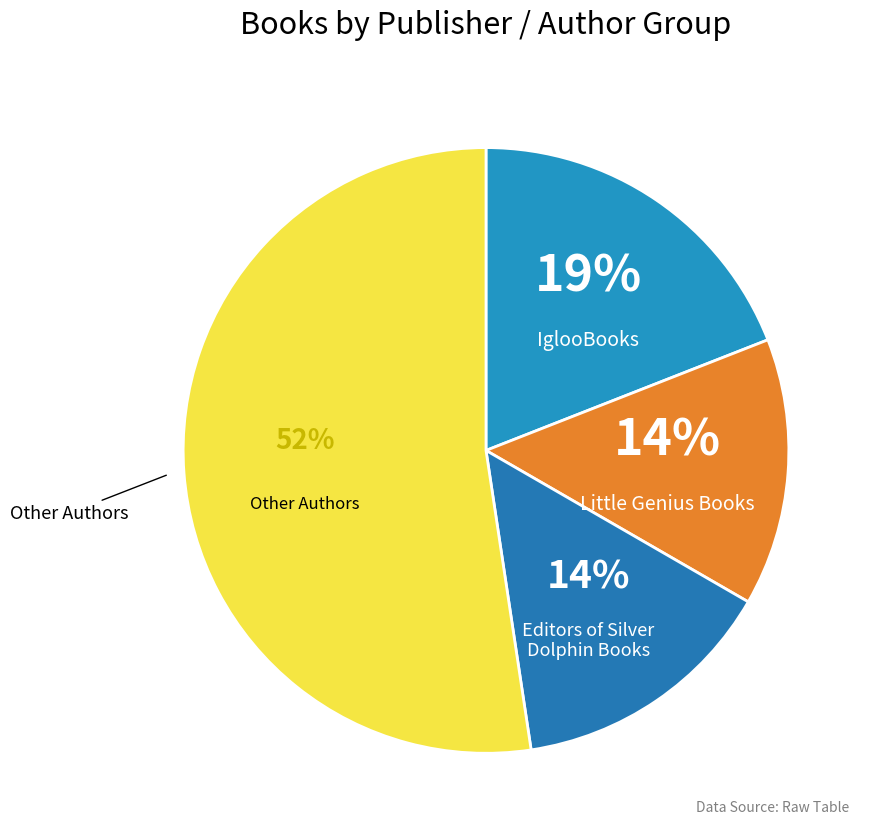

How many segments does this pie chart have?

4